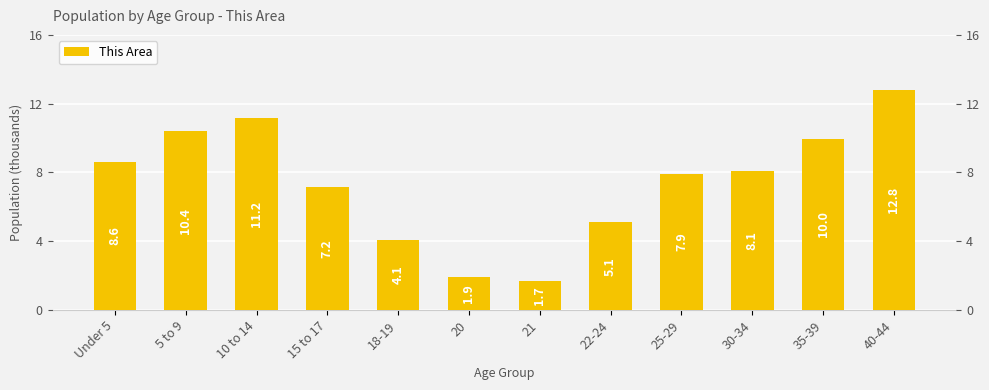

What is the approximate value at 35-39, to the nearest 100?

10000